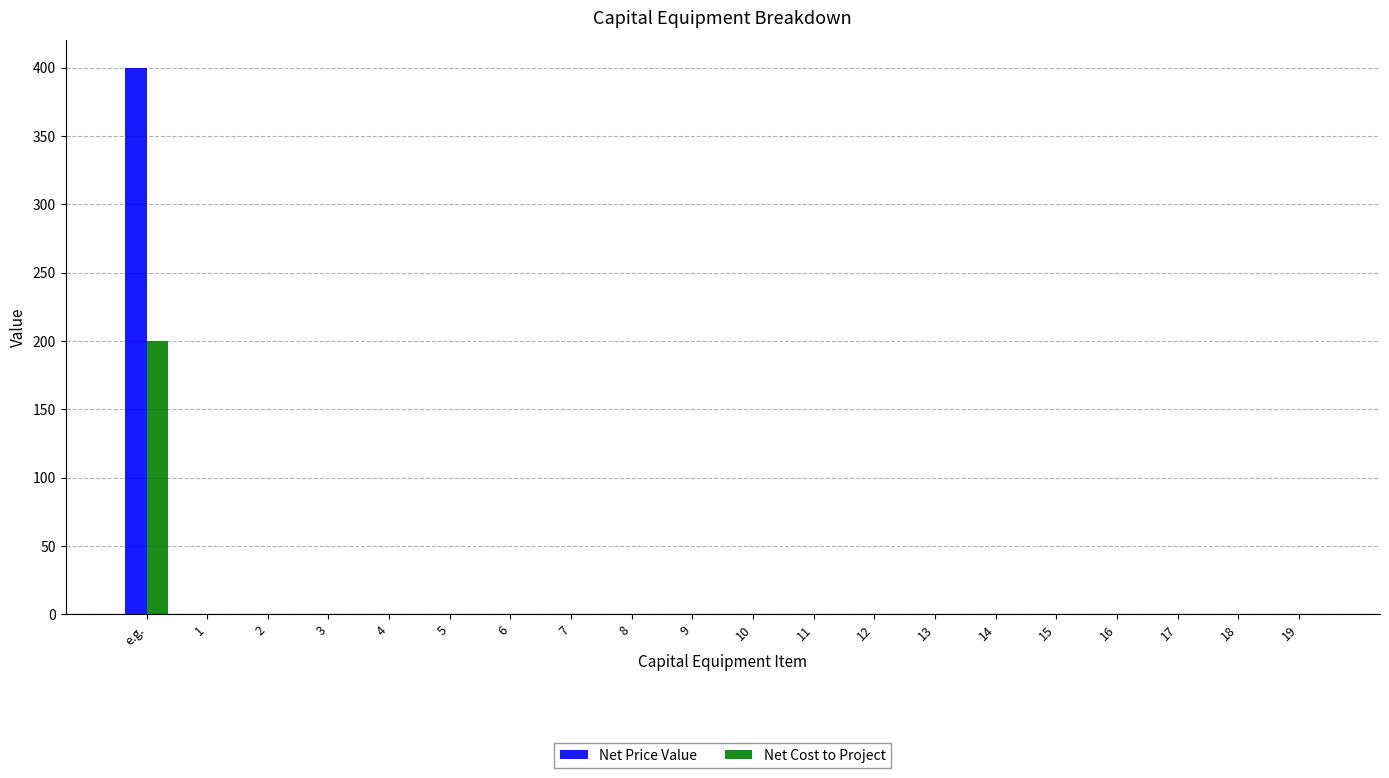

What are all the series names shown in the legend?

Net Price Value, Net Cost to Project